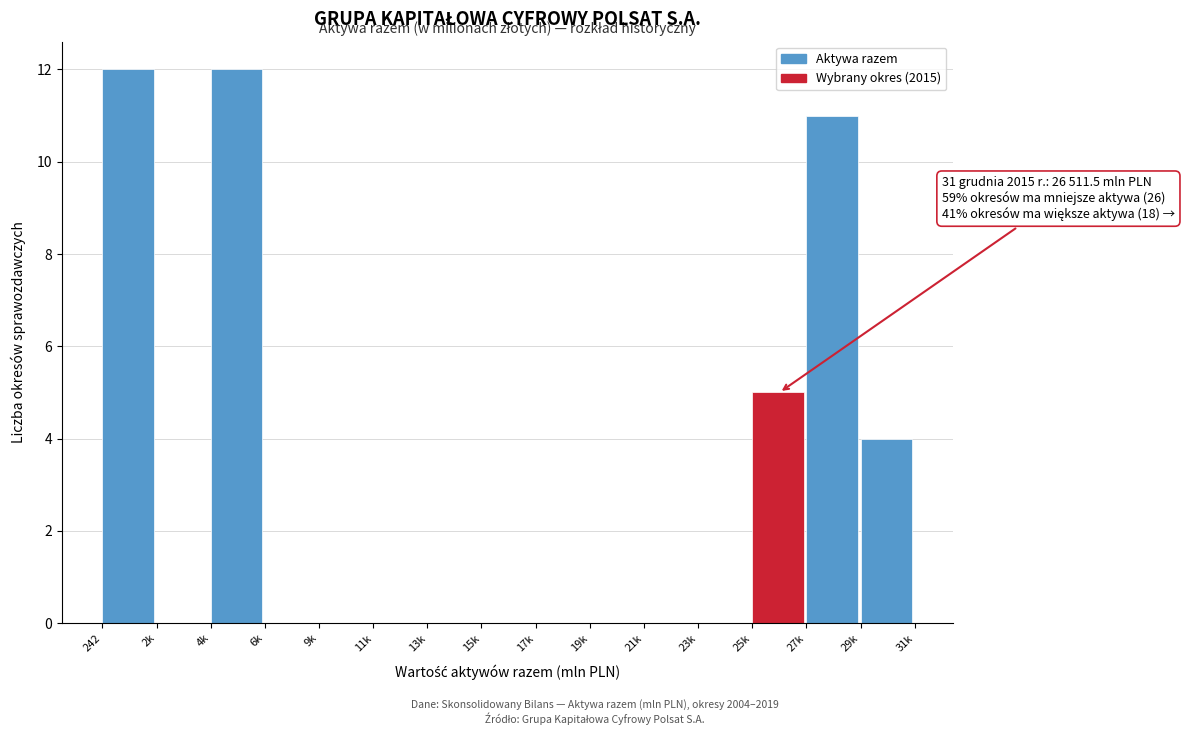

Reading left to right, what are all the values shown in this chart?

242=12	2k=0	4k=12	6k=0	9k=0	11k=0	13k=0	15k=0	17k=0	19k=0	21k=0	23k=0	25k=5	27k=11	29k=4